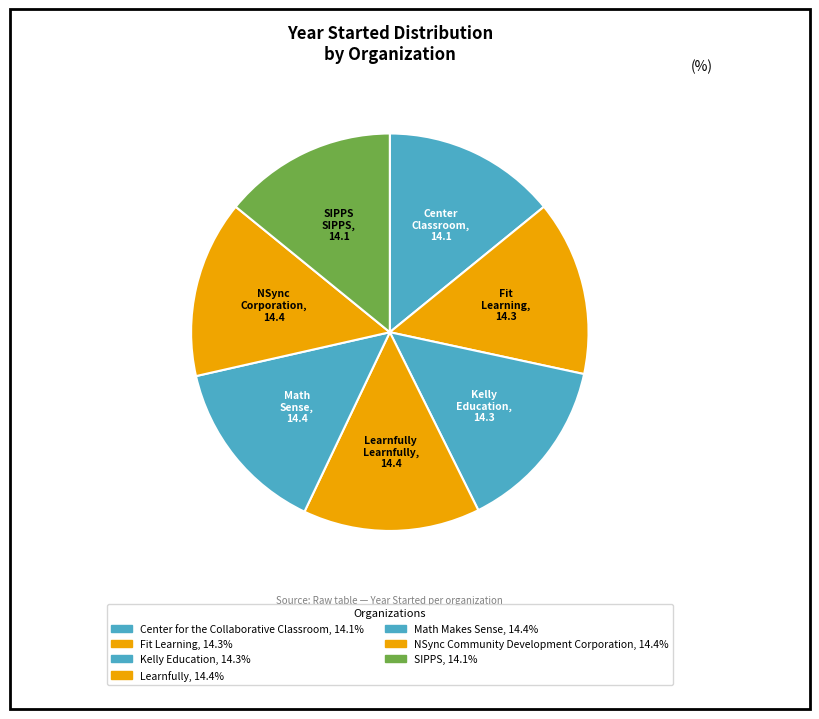

How many slices are in this pie chart?

7